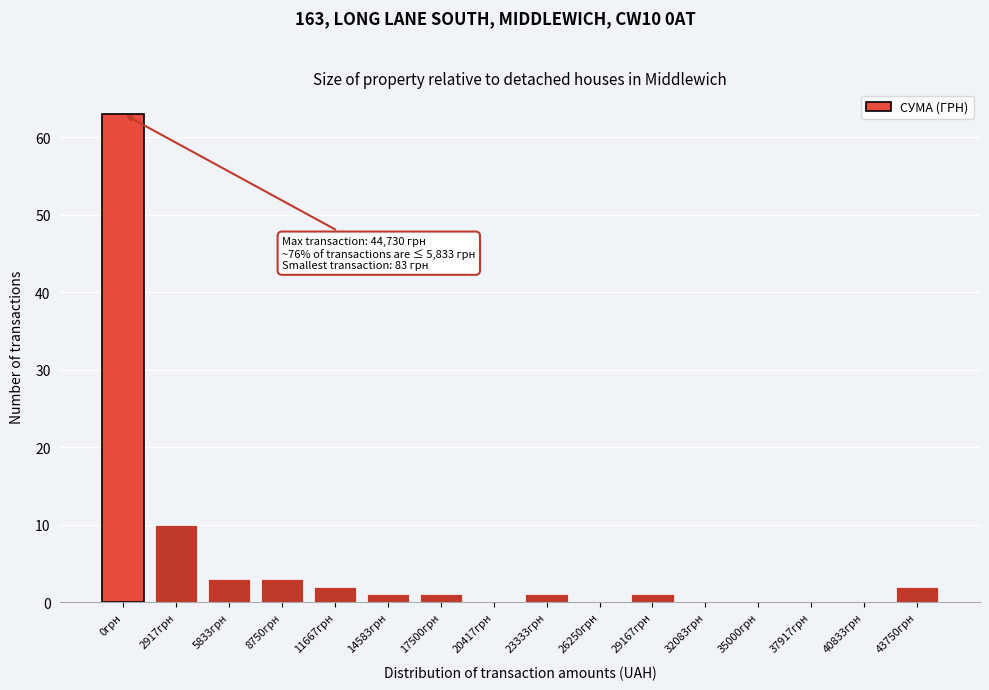

Reading right to left, extract all data points from this chart.

43750грн=2	40833грн=0	37917грн=0	35000грн=0	32083грн=0	29167грн=1	26250грн=0	23333грн=1	20417грн=0	17500грн=1	14583грн=1	11667грн=2	8750грн=3	5833грн=3	2917грн=10	0грн=63